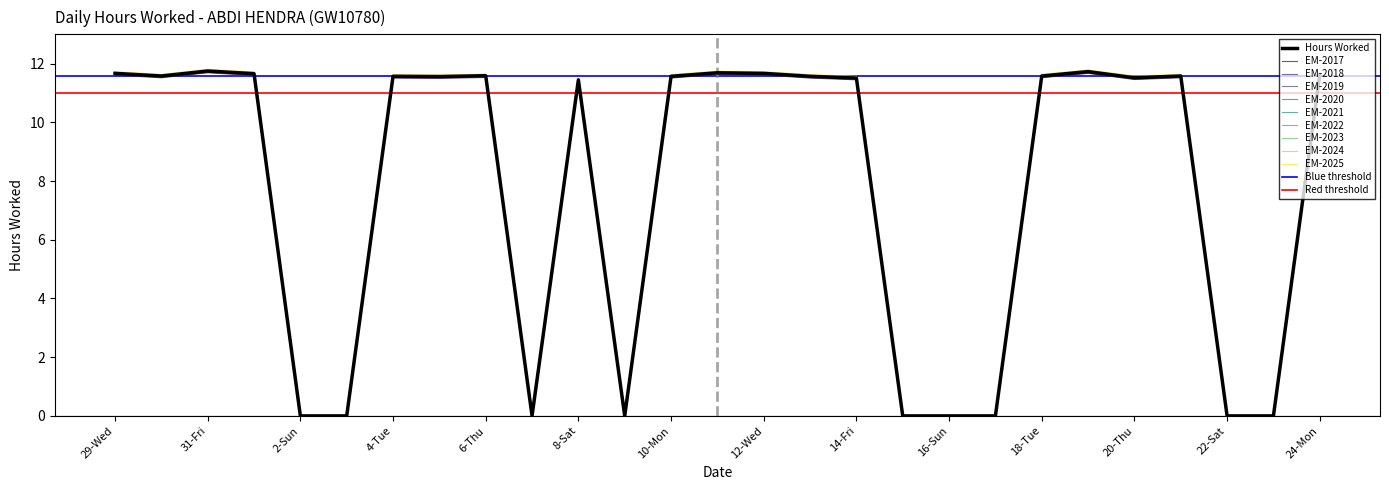

What is the label of the 3rd point from the right?

22-Sat